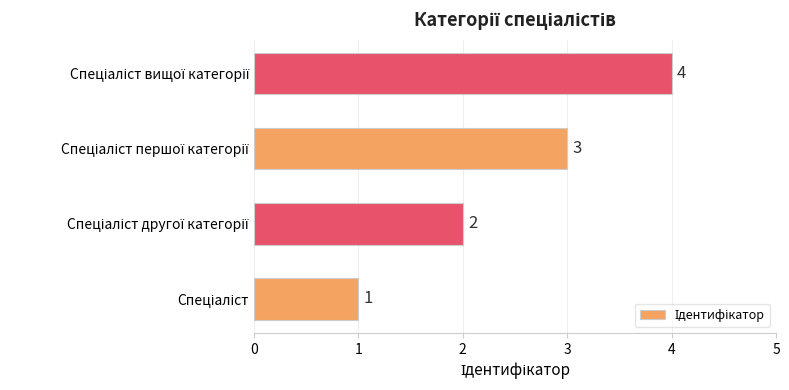

What is the greatest value displayed?

4